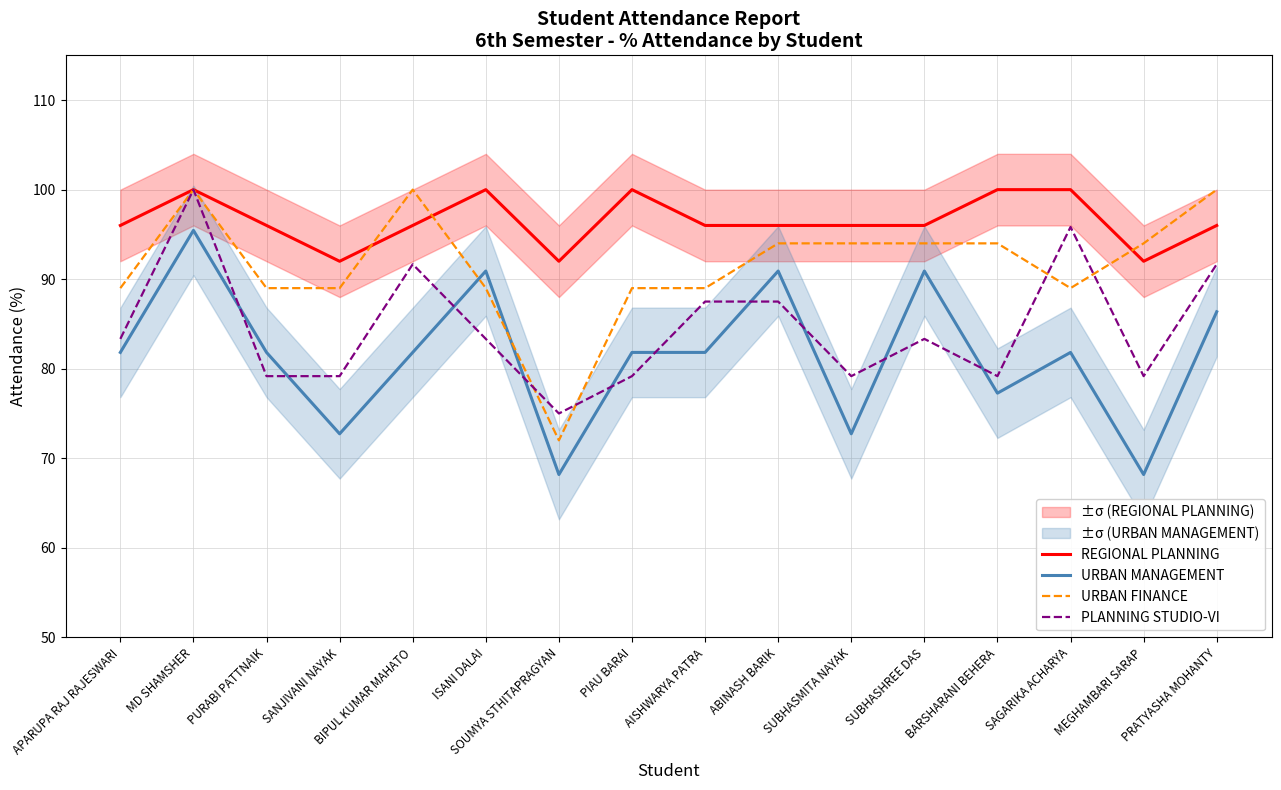

How many data points in REGIONAL PLANNING are above 96?

5